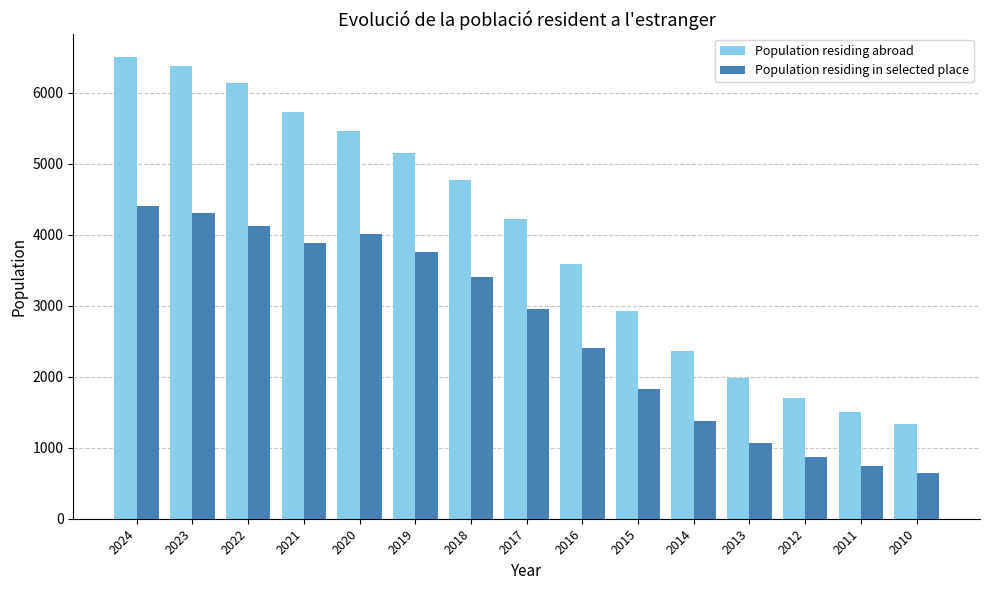

How many data points in Population residing abroad are less than 4220?

7